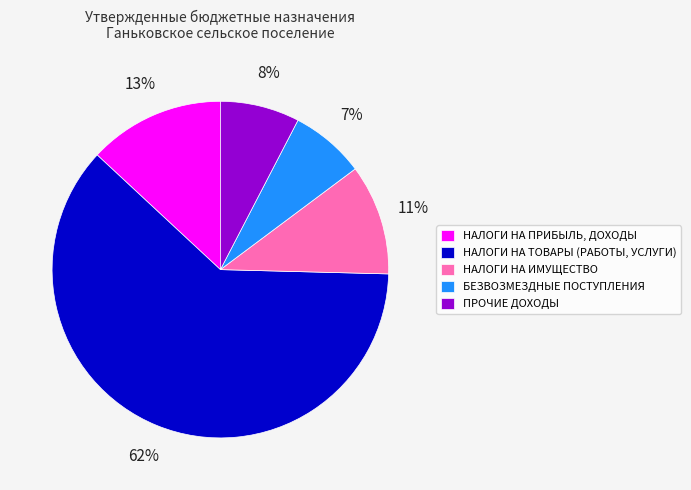

Rank the categories by value from highest to lowest.

НАЛОГИ НА ТОВАРЫ (РАБОТЫ, УСЛУГИ), НАЛОГИ НА ПРИБЫЛЬ, ДОХОДЫ, НАЛОГИ НА ИМУЩЕСТВО, ПРОЧИЕ ДОХОДЫ, БЕЗВОЗМЕЗДНЫЕ ПОСТУПЛЕНИЯ